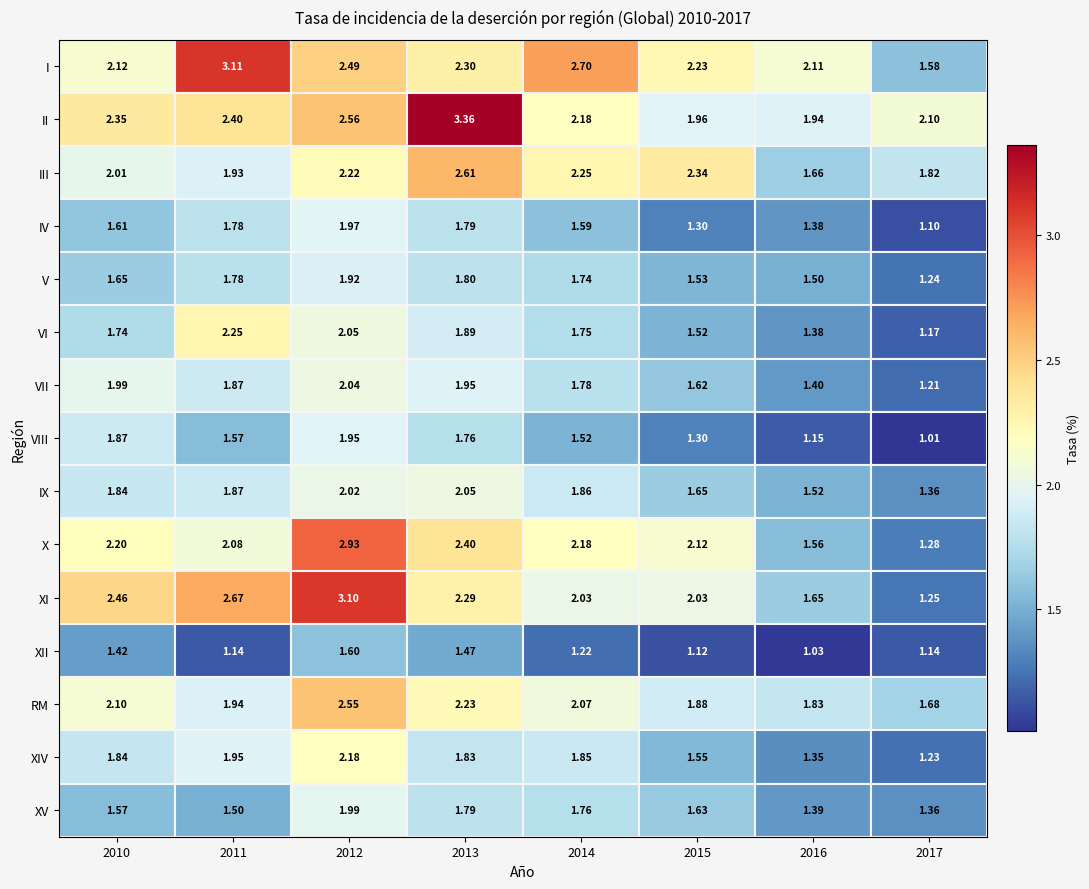

Is the value of XV at 2011 greater than the value of VII at 2013?

No